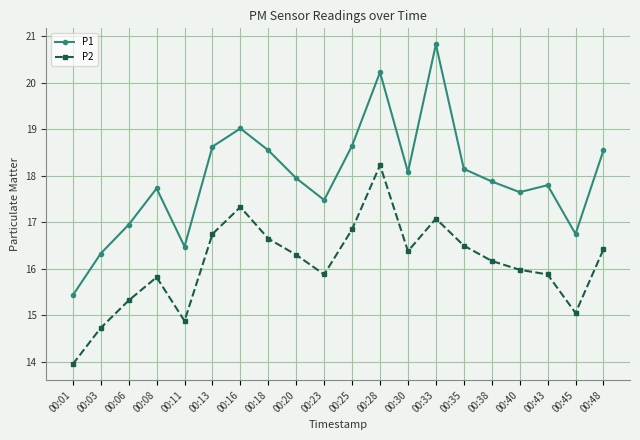

Between 00:25 and 00:35, which series saw the biggest shift?

P1